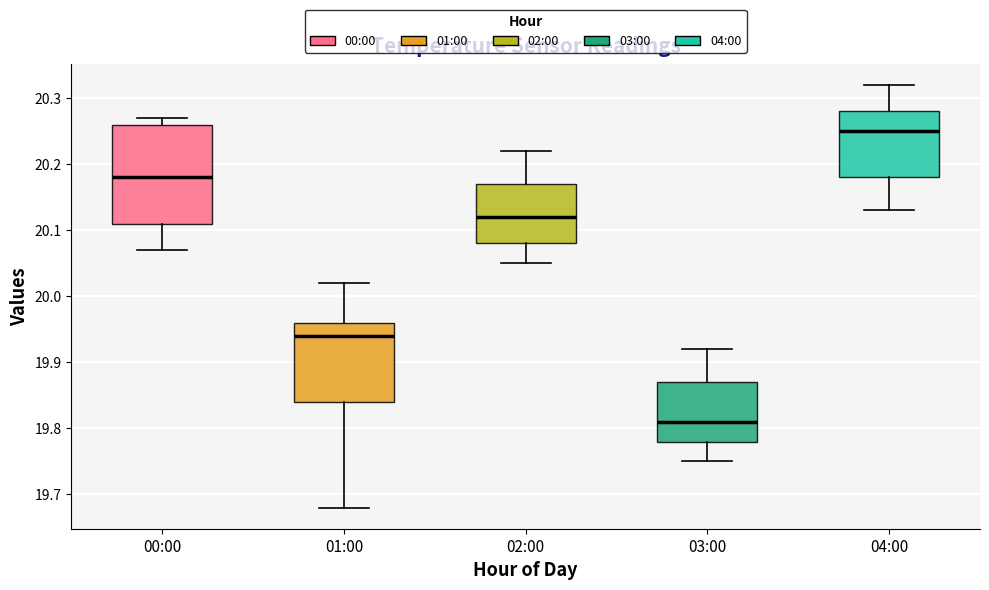

Which box's median line is the highest?

04:00